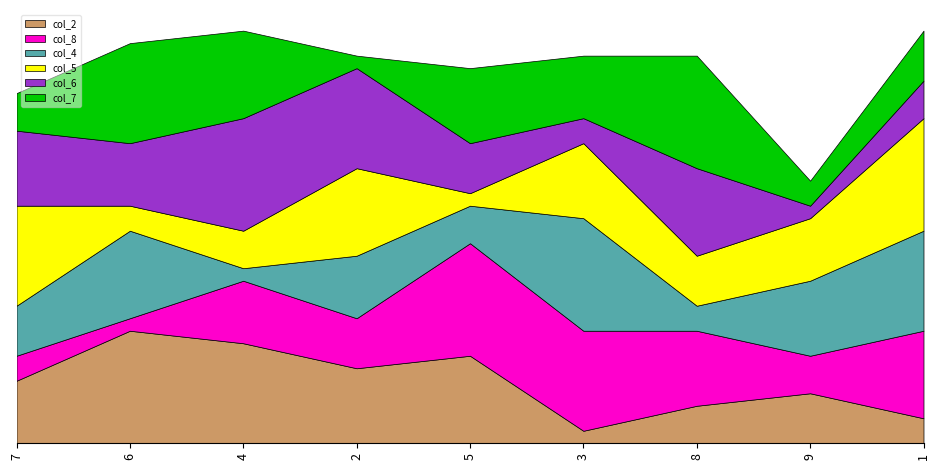

What is the difference between the maximum and second lowest values in the col_7 series?

7